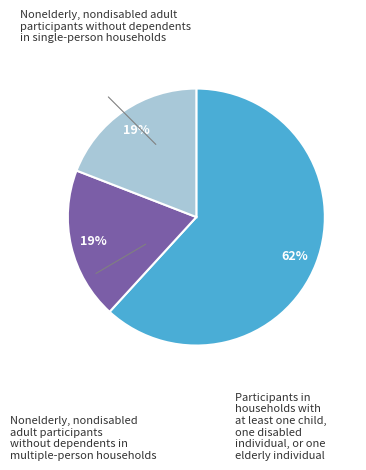

Is there a majority slice in this chart?

Yes